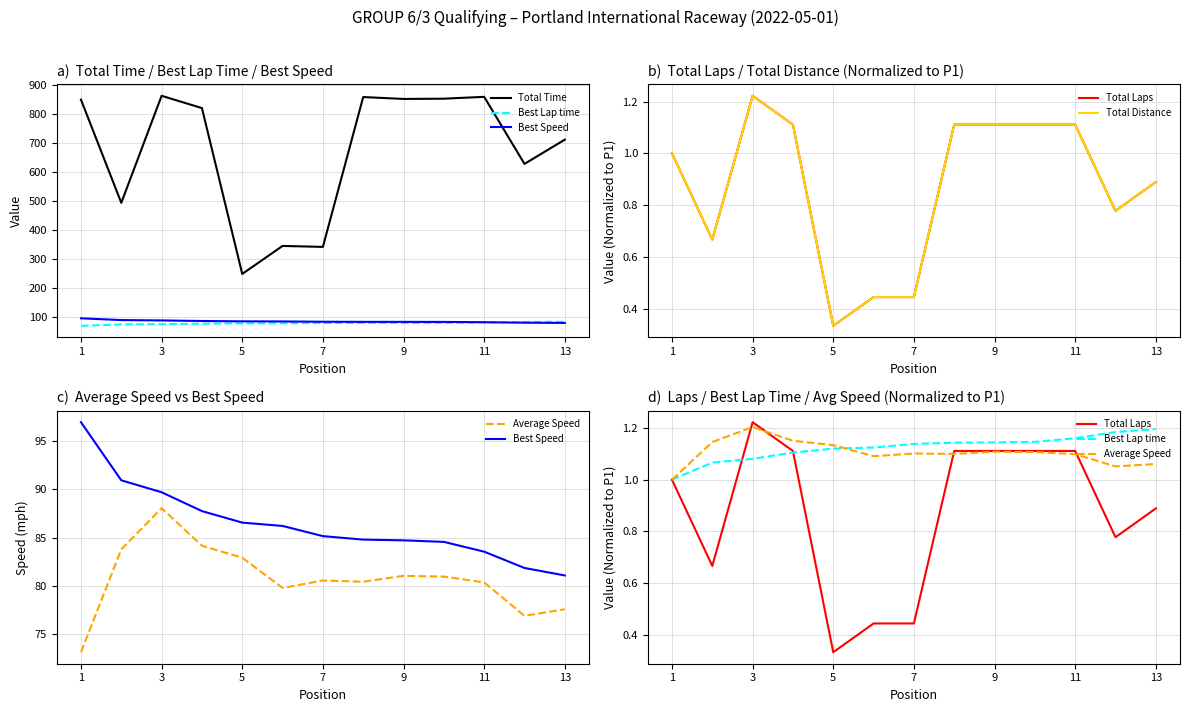

Where does the Total Time series first go above 819?

1